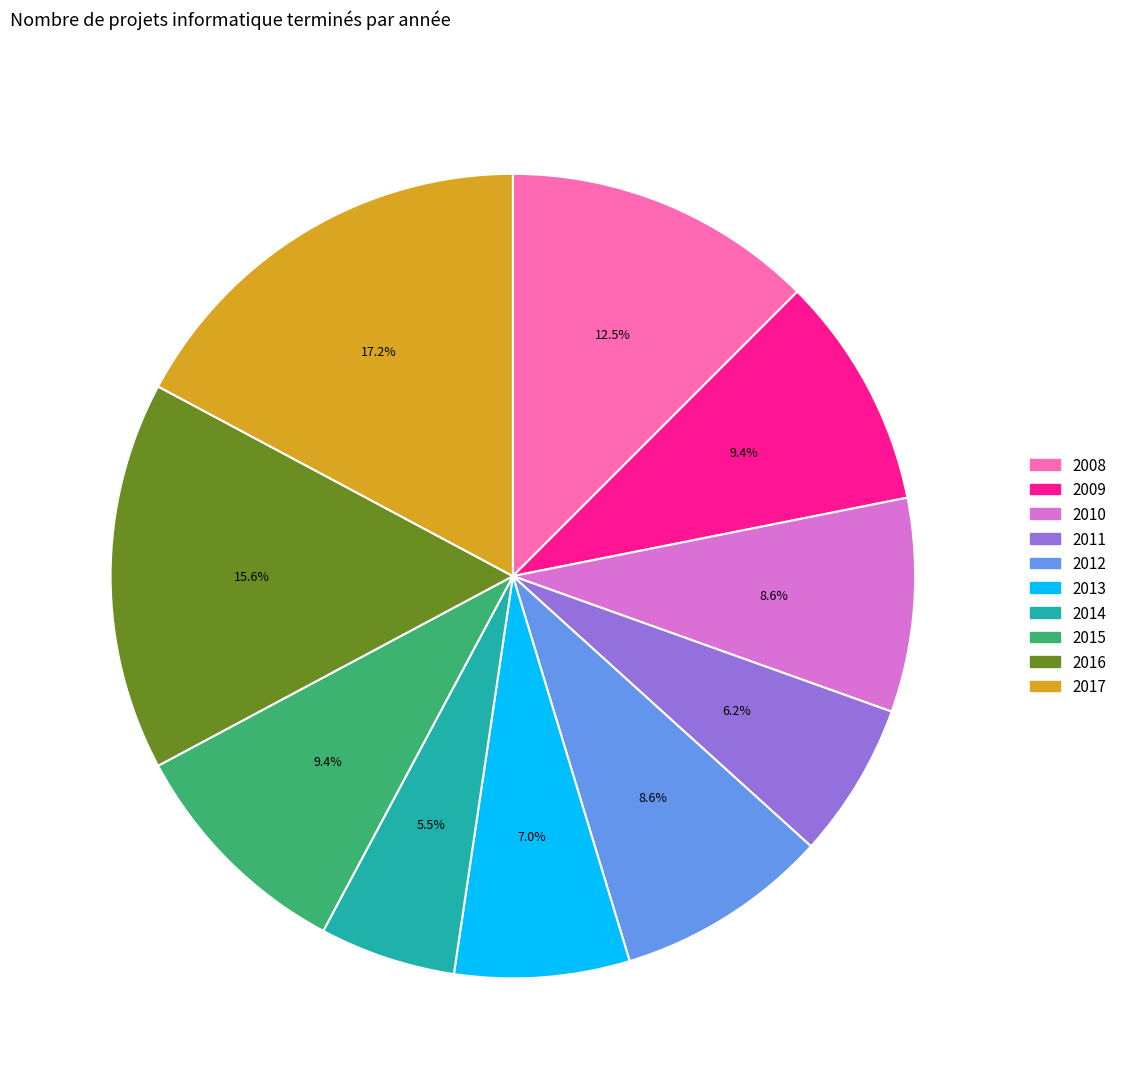

What percentage is the 2016 slice, to the nearest percent?

16%